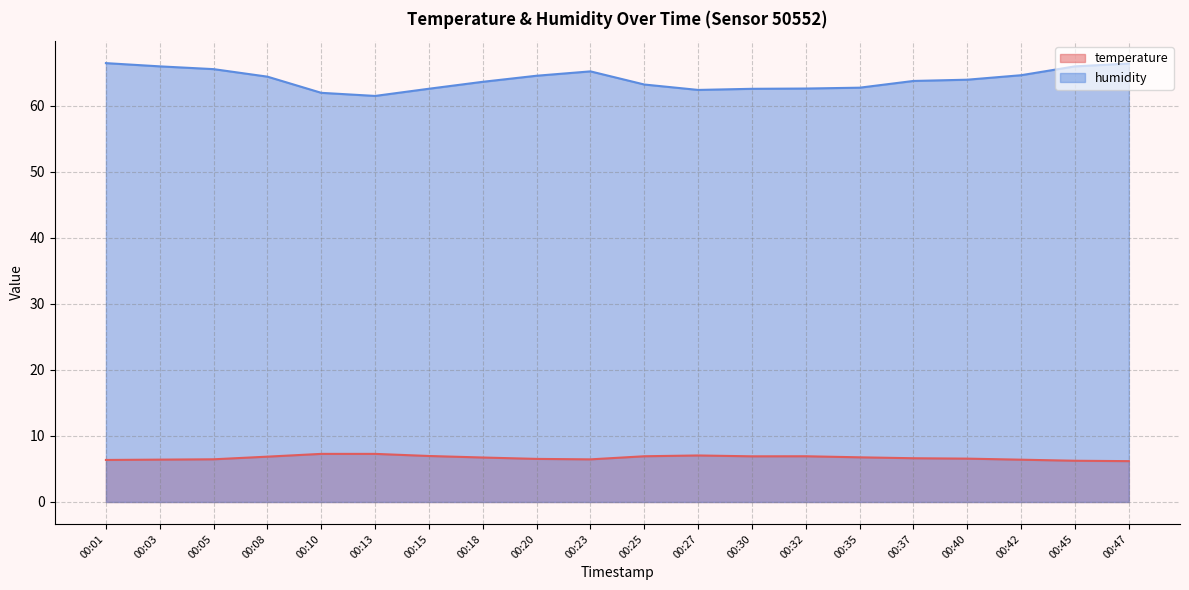

Where does the humidity series first go above 63?

00:01